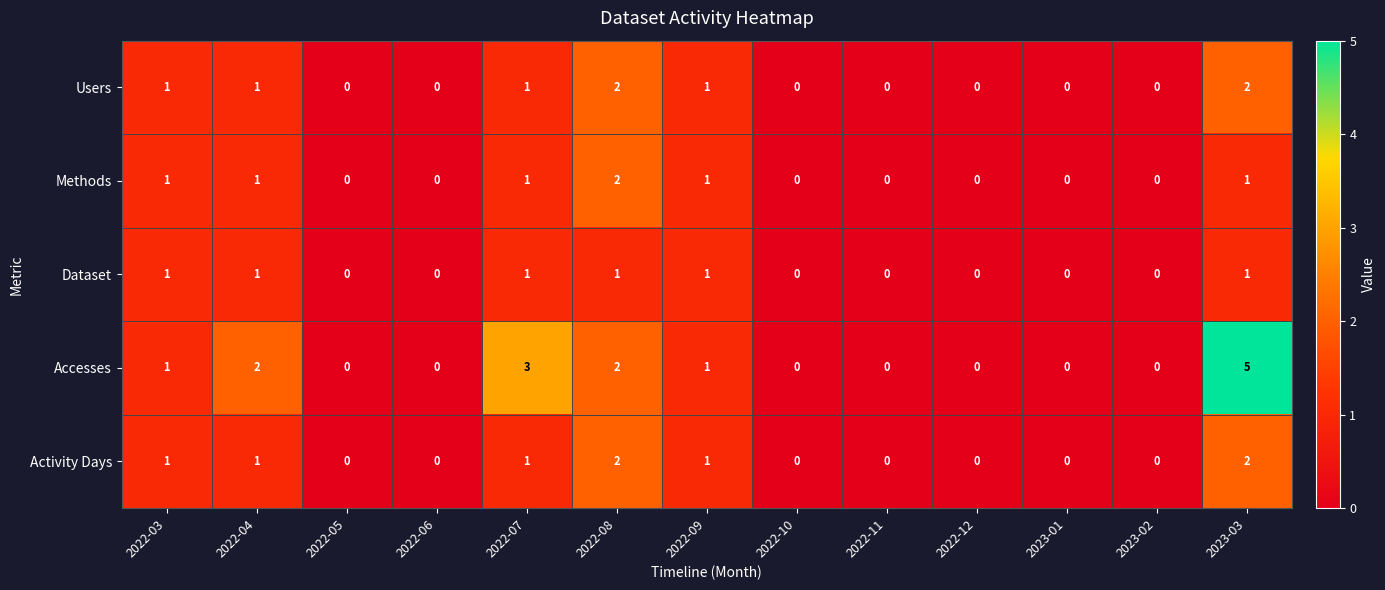

At which category is the sum across all series the highest?

2023-03